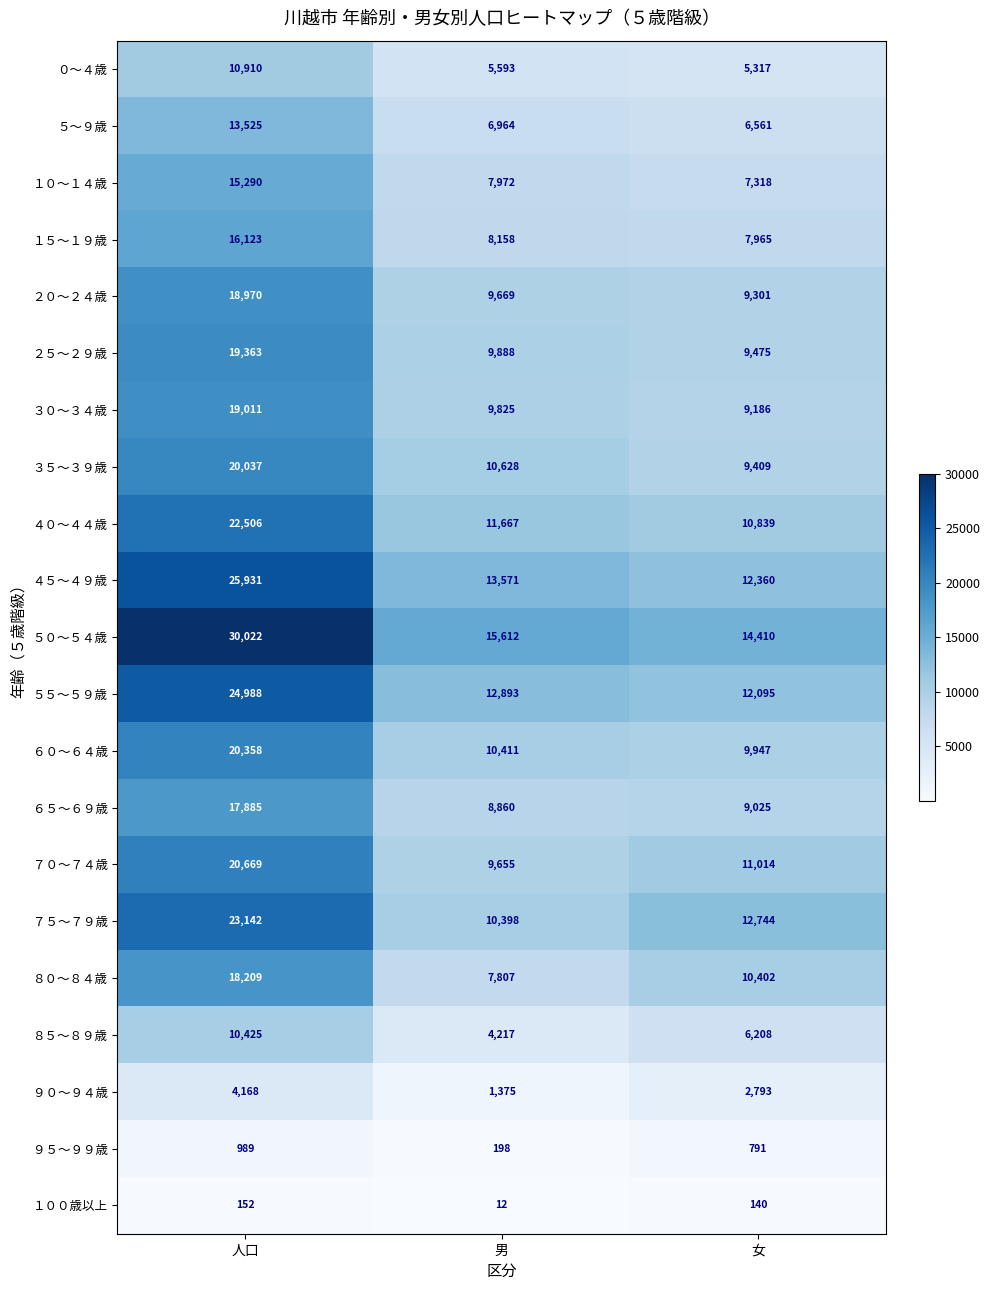

How many categories are shown in the chart?

3